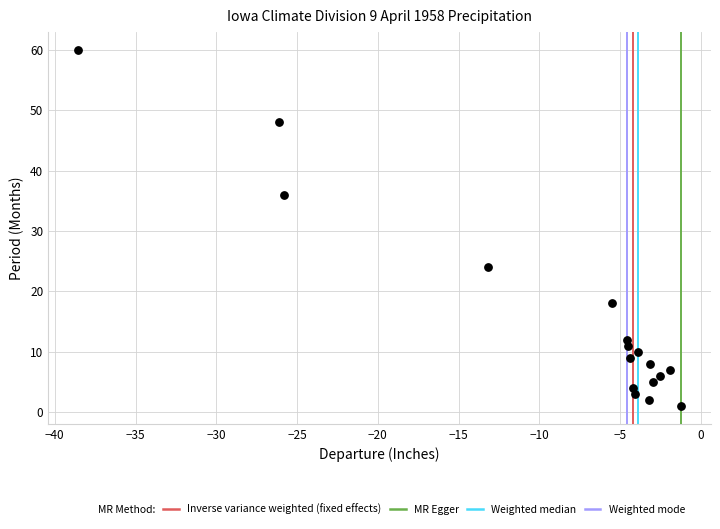

What is the range of Y values (max minus min)?

59